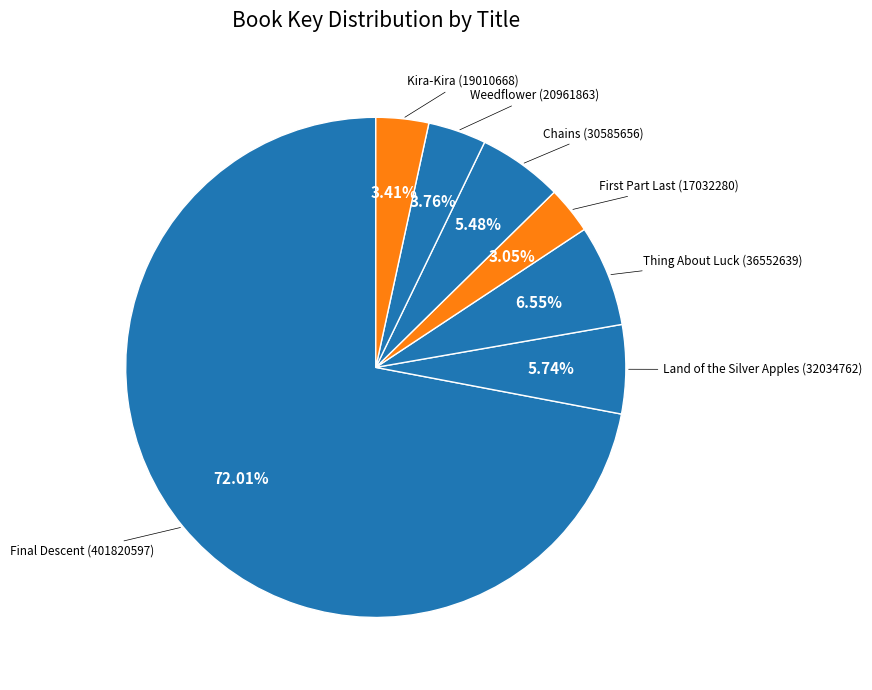

How many segments does this pie chart have?

7